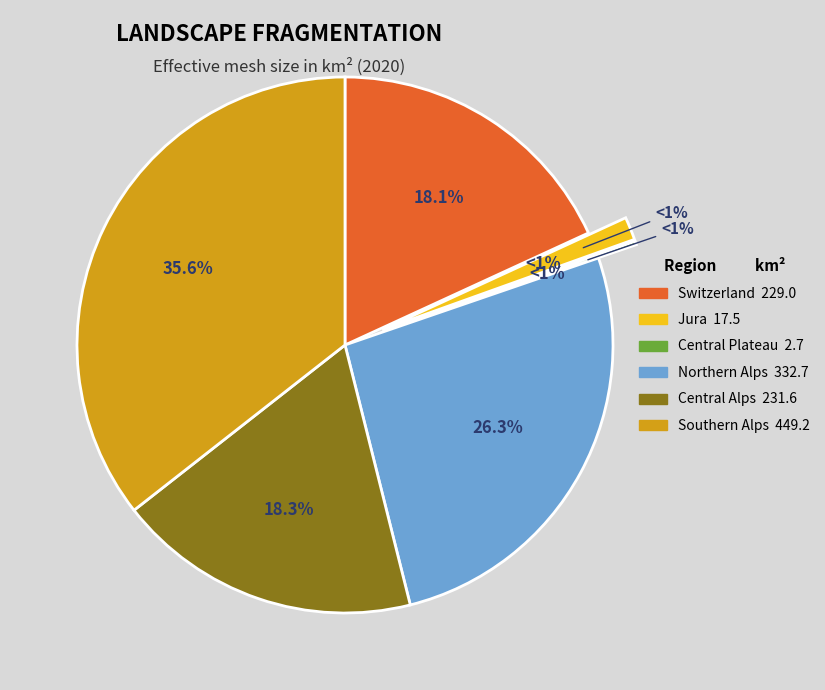

To the nearest percent, what portion does Central Alps represent?

18%